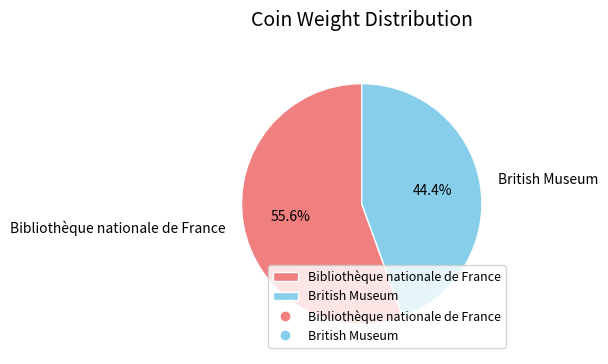

Which category has the smallest portion of the pie?

British Museum